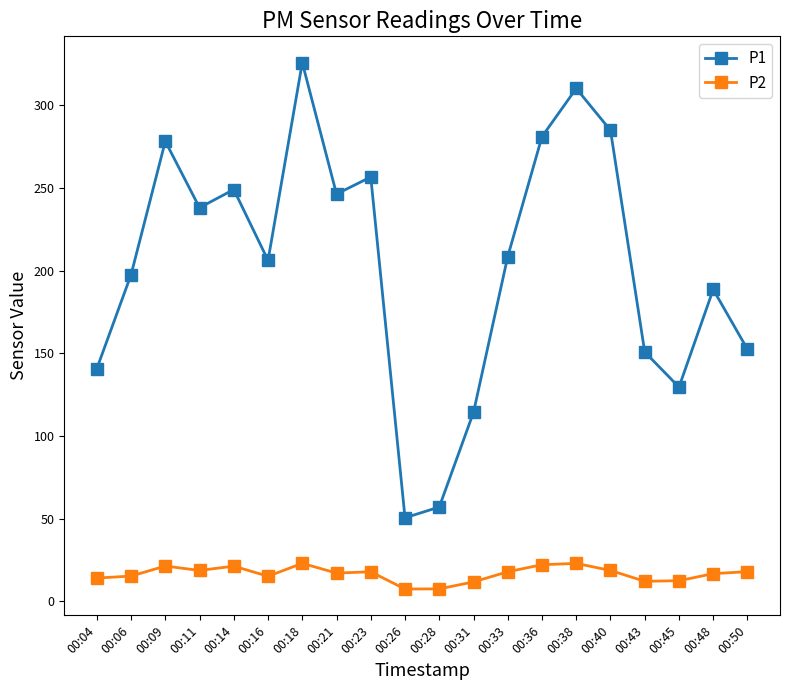

Between 00:26 and 00:38, which series saw the biggest shift?

P1